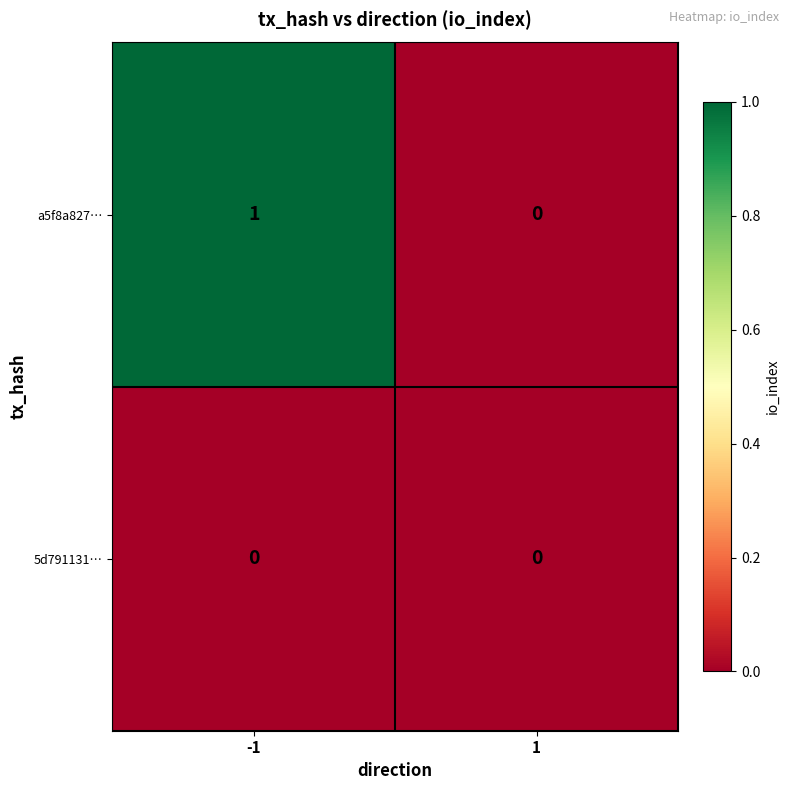

Rank the series by their average value, from highest to lowest.

a5f8a827…, 5d791131…